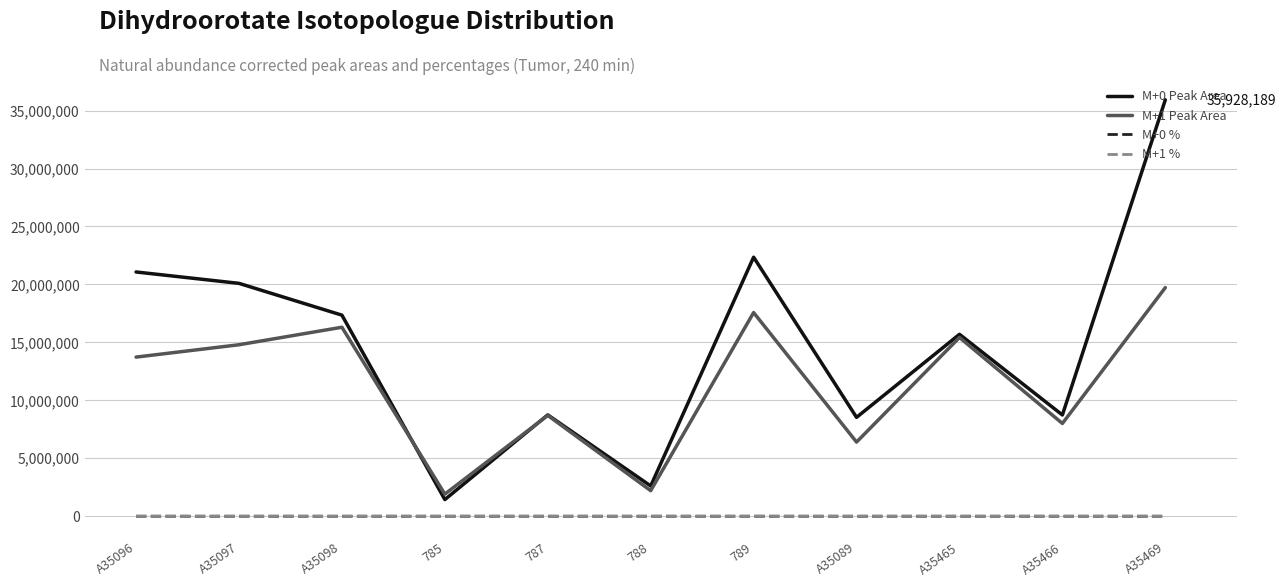

What position from the left is A35097?

2